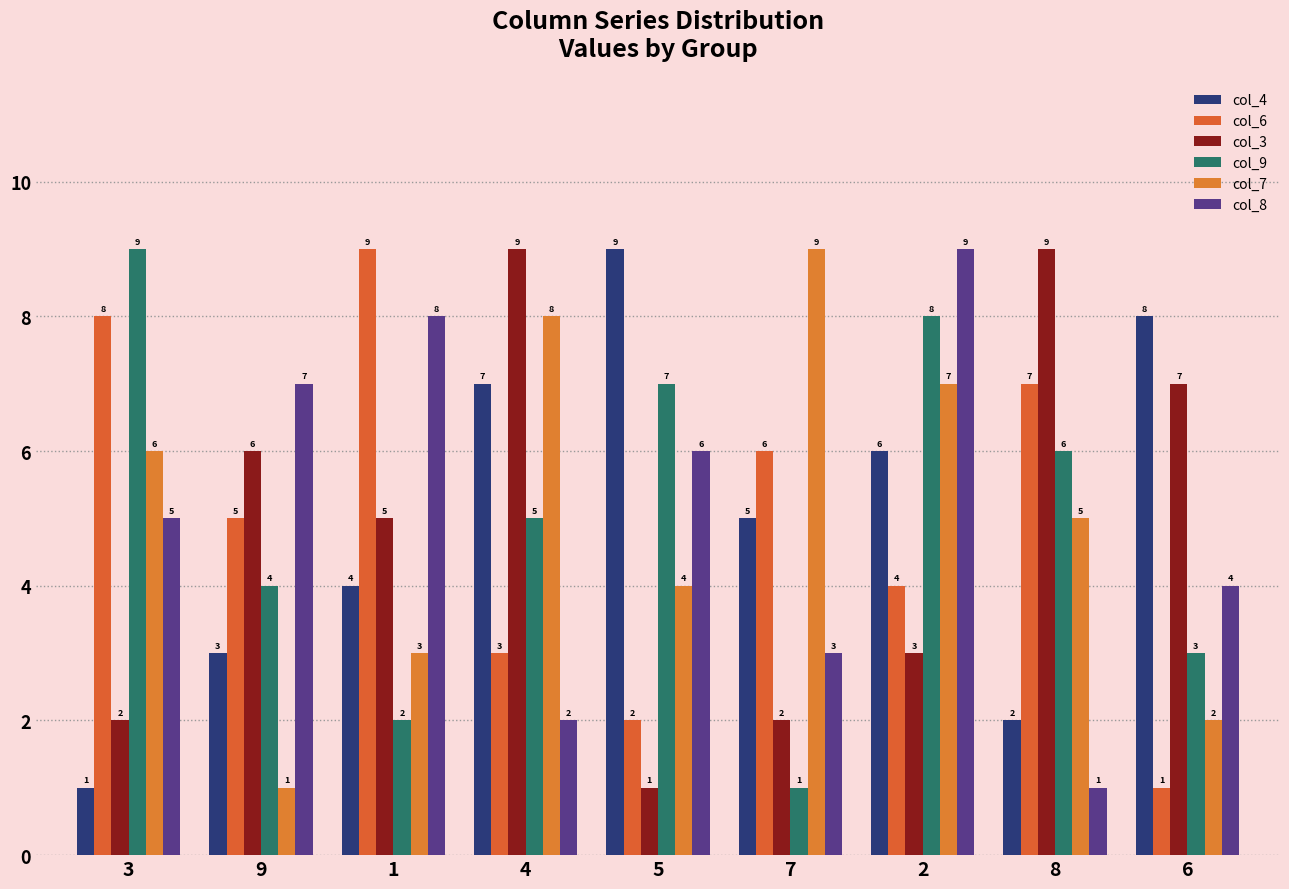

What is the sum of the col_4 values at 2 and 4?

13